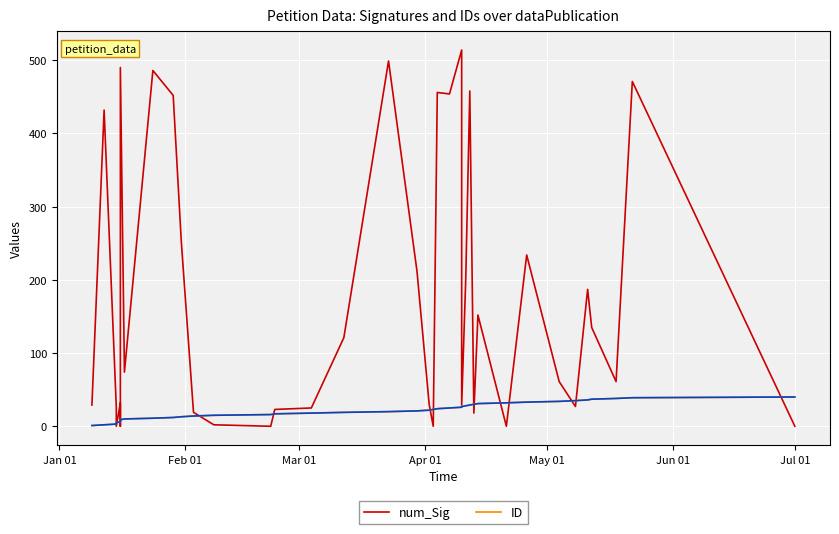

Which series has the largest total across all categories?

num_Sig